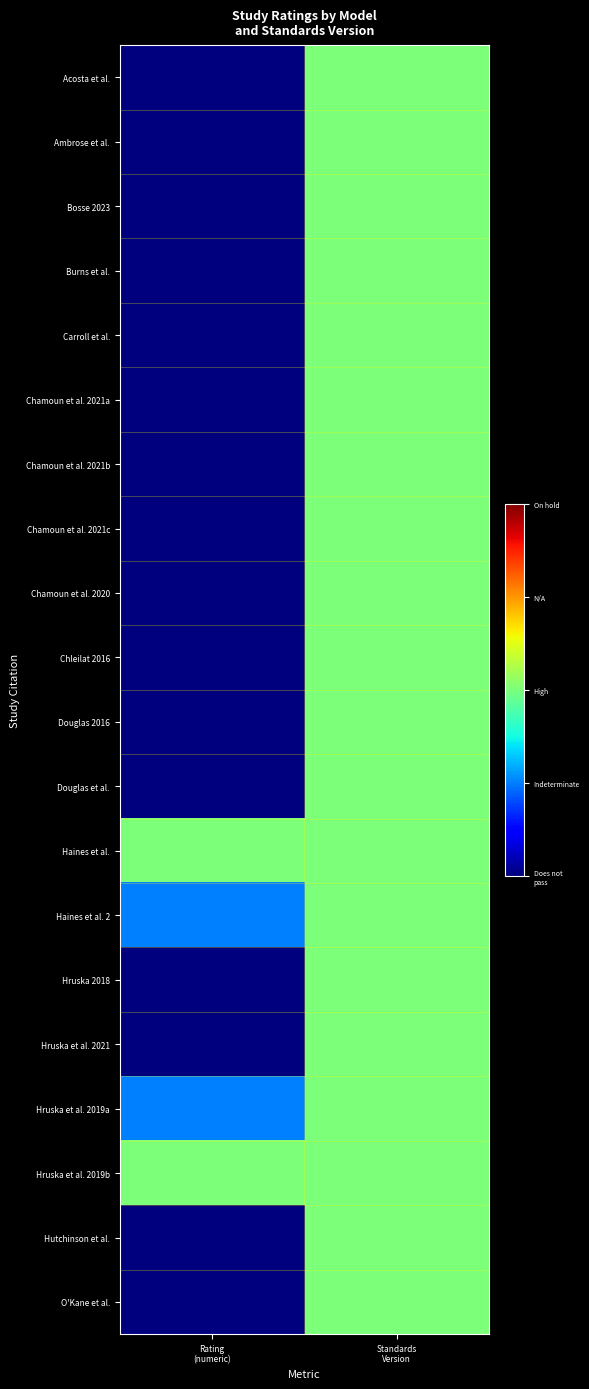

What is the greatest value displayed?

2